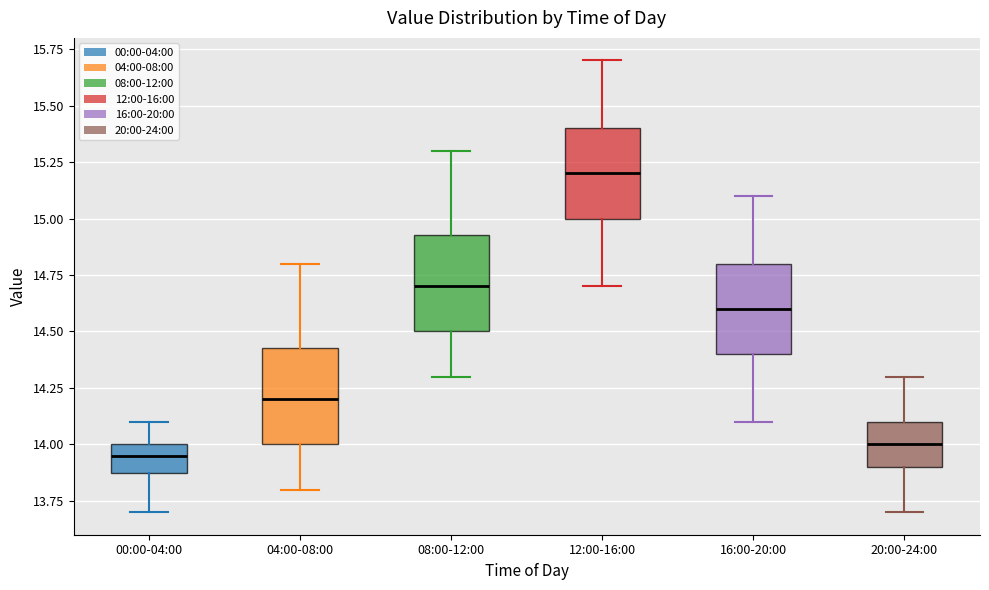

Which box's median line is the highest?

12:00-16:00